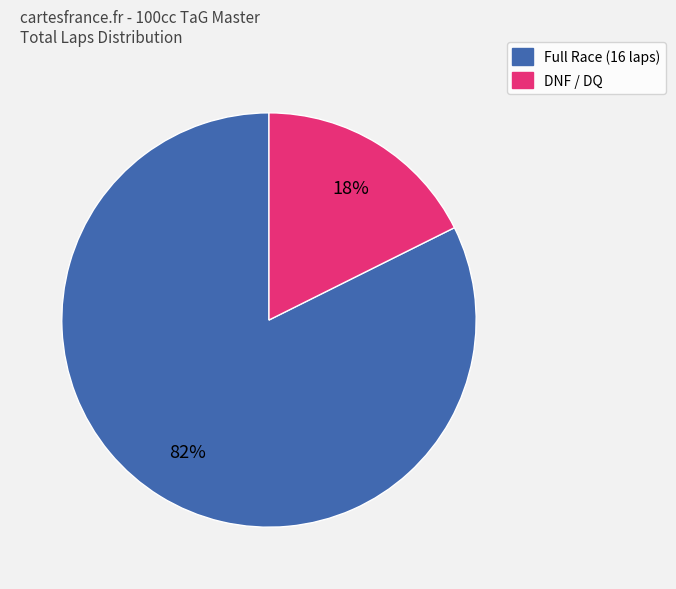

Count the number of slices in the pie.

2